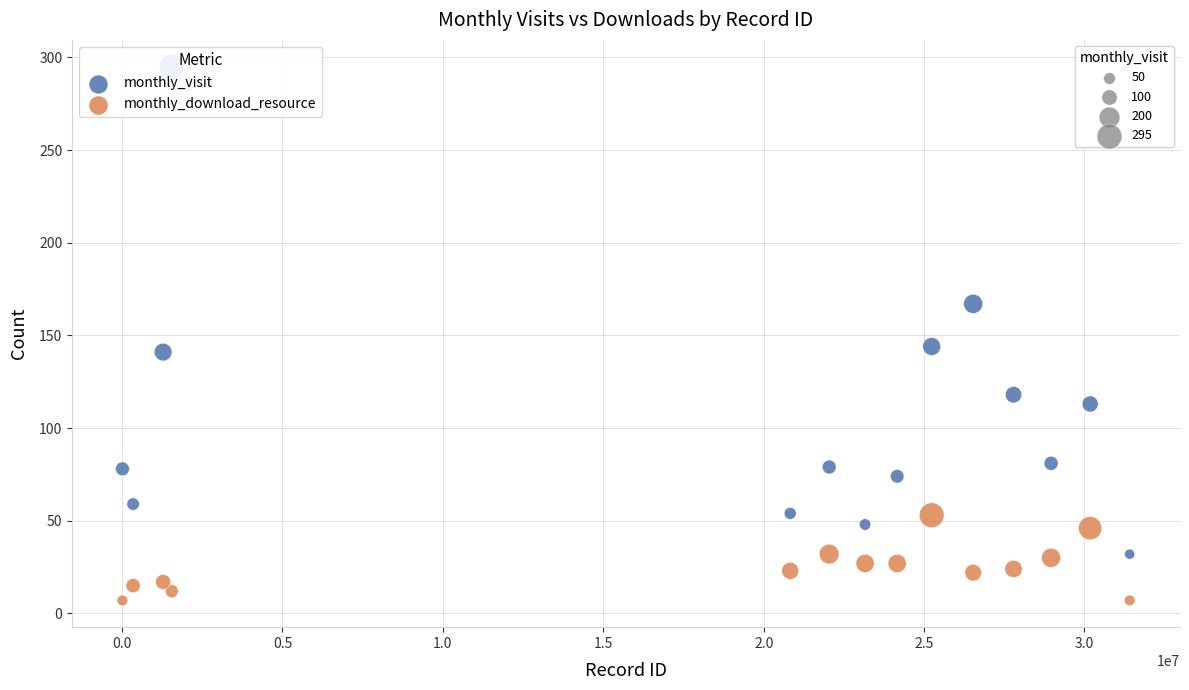

Across all data points, what is the range of X values (max minus min)?

31396332